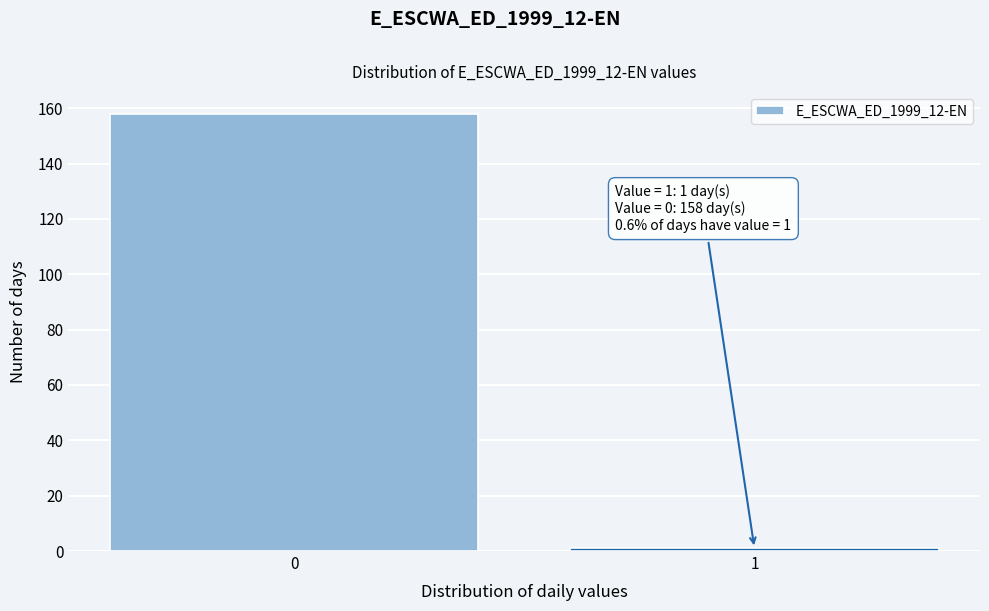

Reading left to right, transcribe all the data shown in this chart.

0=158	1=1